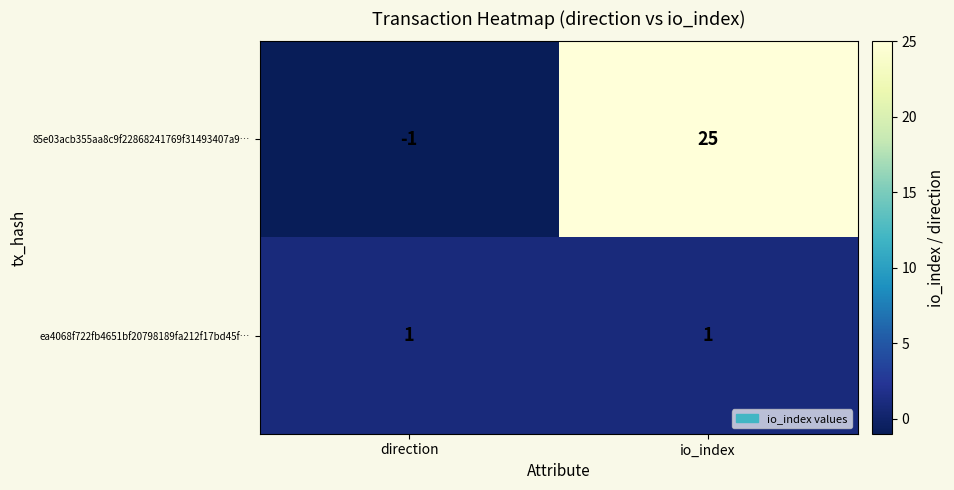

Which series has the largest total across all categories?

85e03acb355aa8c9f22868241769f31493407a9…